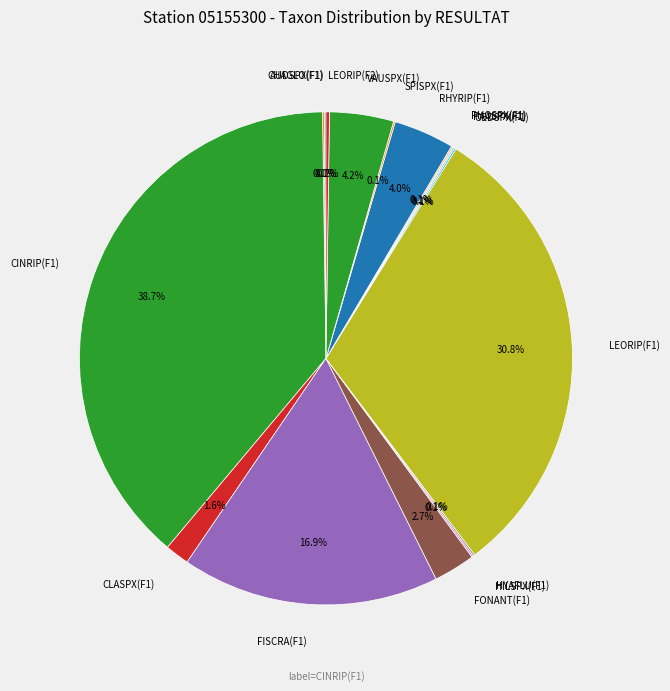

Is there any slice that represents more than half of the pie?

No